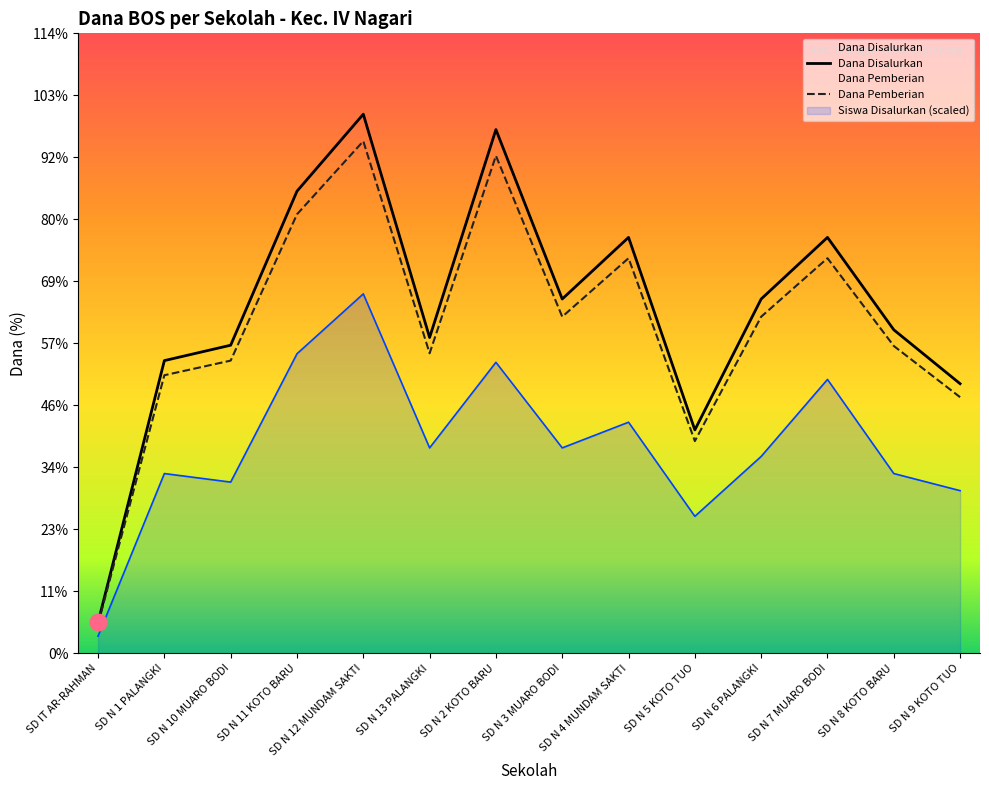

Which category has the lowest value across all series?

SD IT AR-RAHMAN